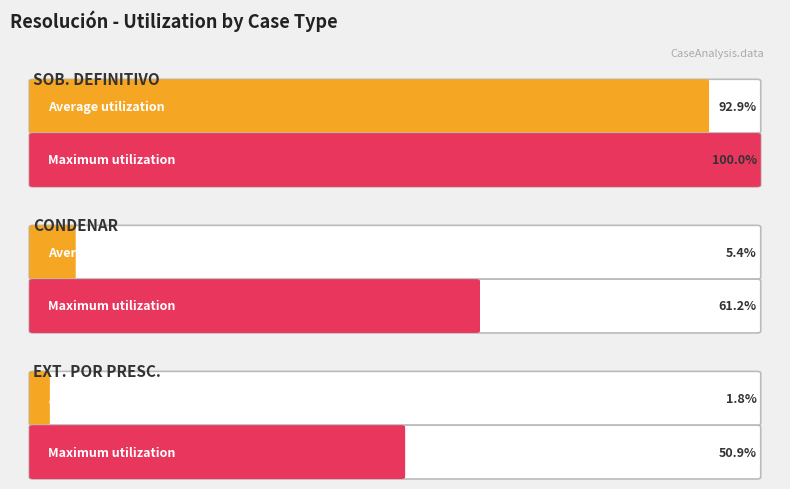

Is it true that SOB. DEFINITIVO equals 3327 at AÑO?

False